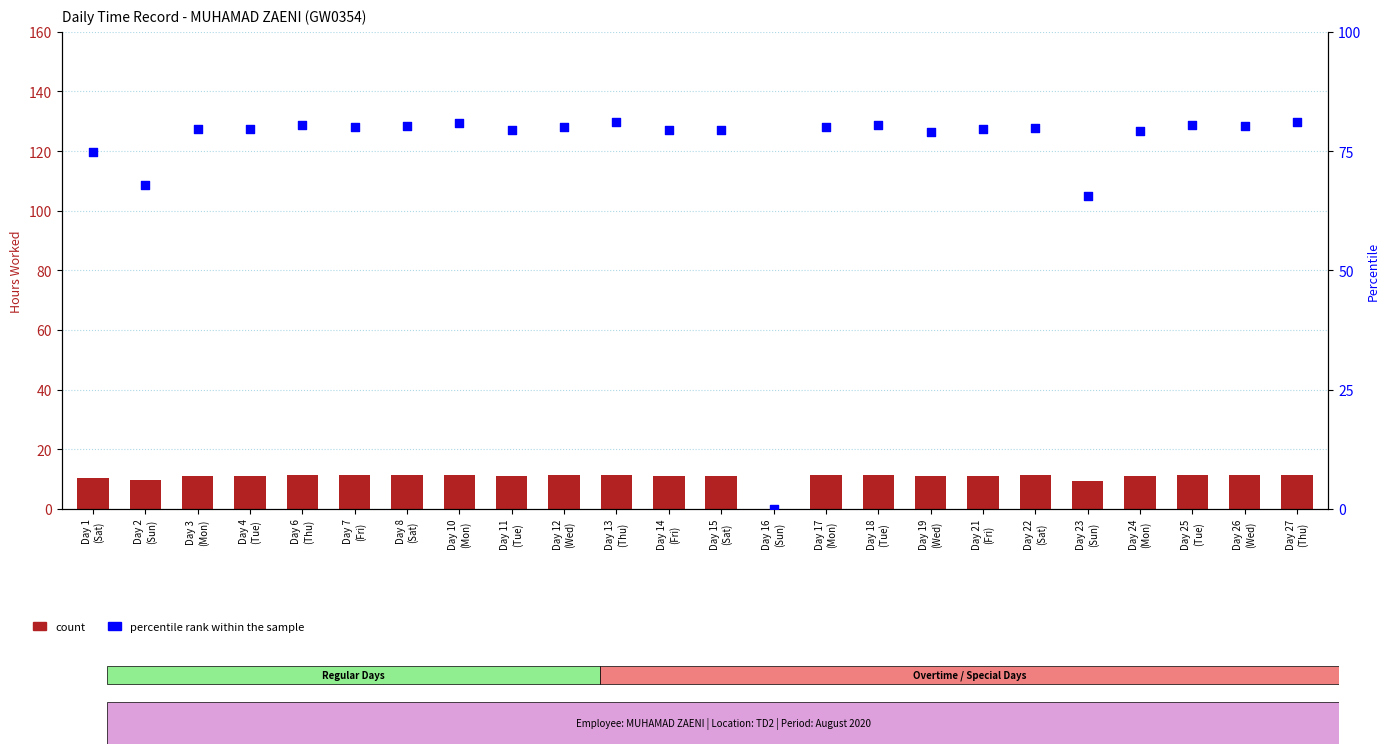

Which series has the largest total across all categories?

percentile rank within the sample